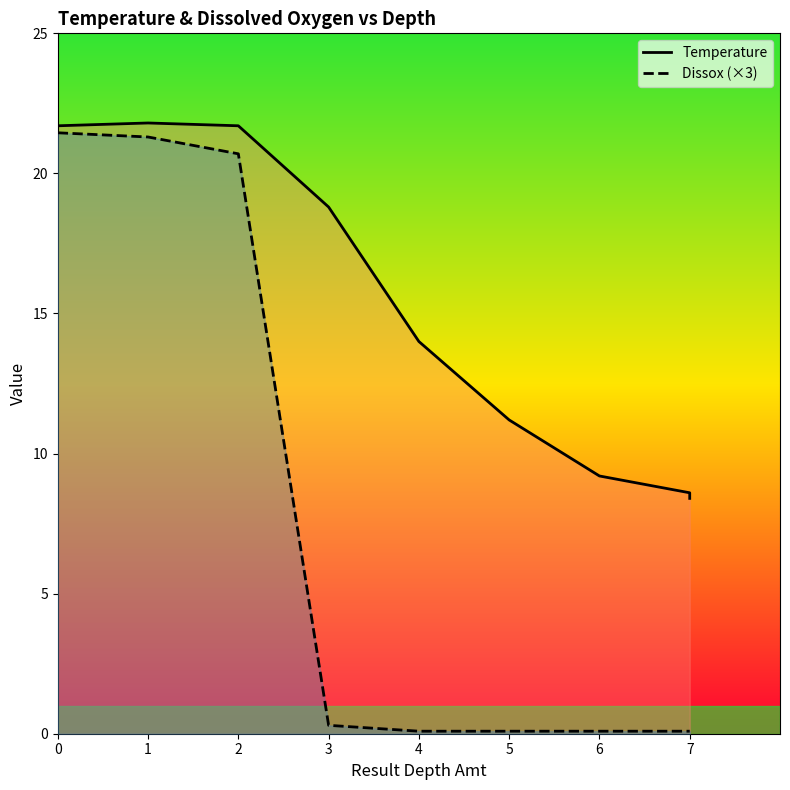

What is the difference between the highest and lowest values at 0?

0.2